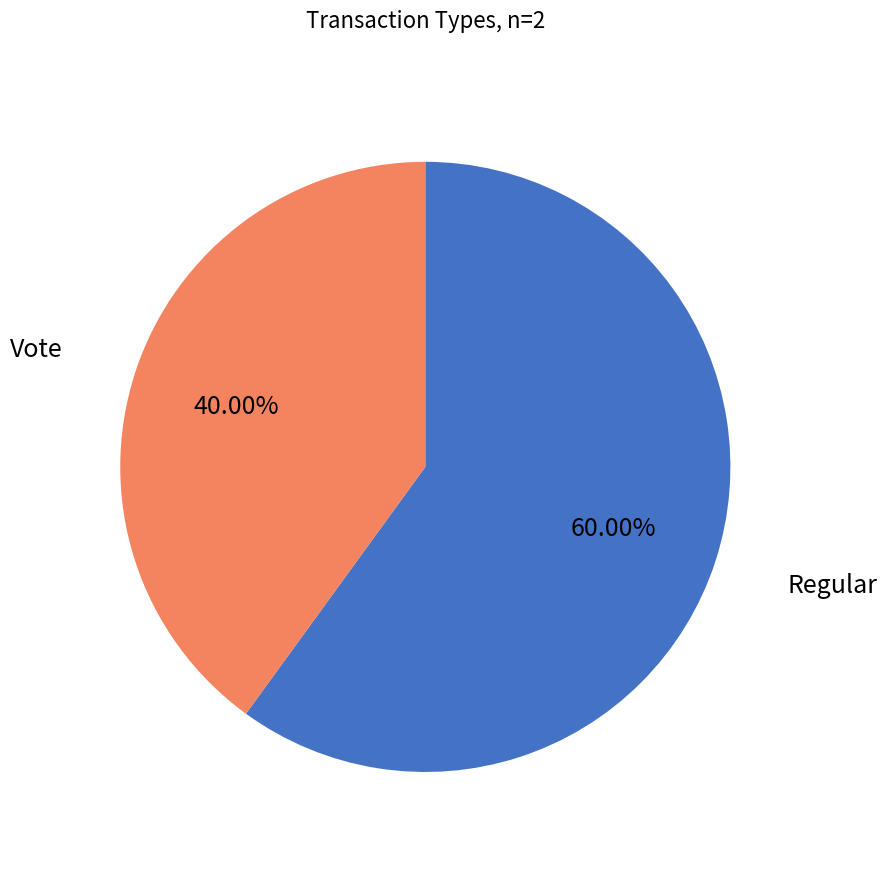

Is there any slice that represents more than half of the pie?

Yes